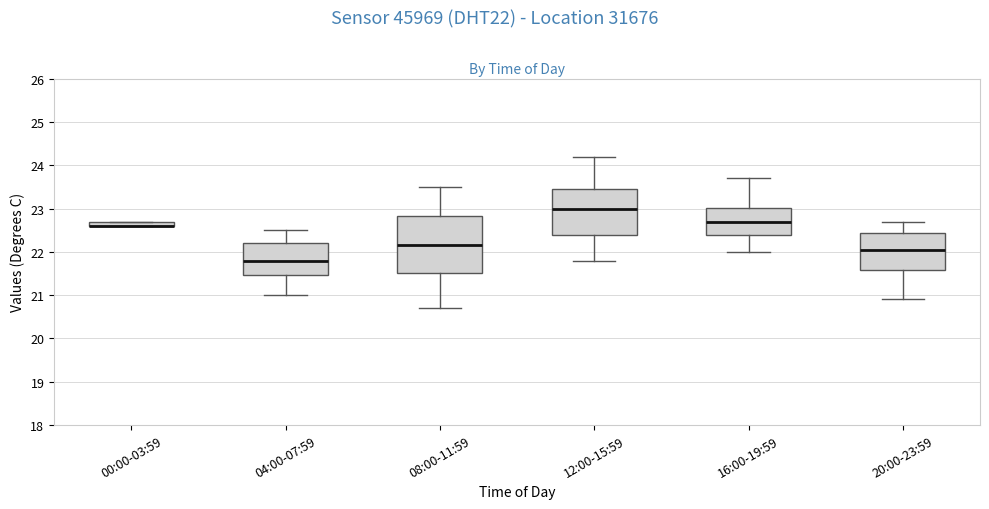

Where does the upper whisker of the box for 16:00-19:59 end on the y-axis? The values are not printed on the chart, so give them approximately, as read against the axis.

23.7